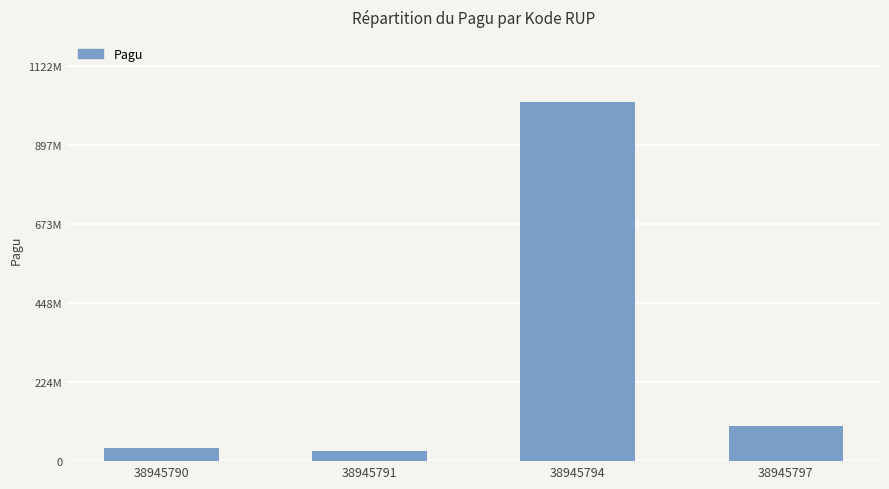

Rank the categories by value from lowest to highest.

38945791, 38945790, 38945797, 38945794